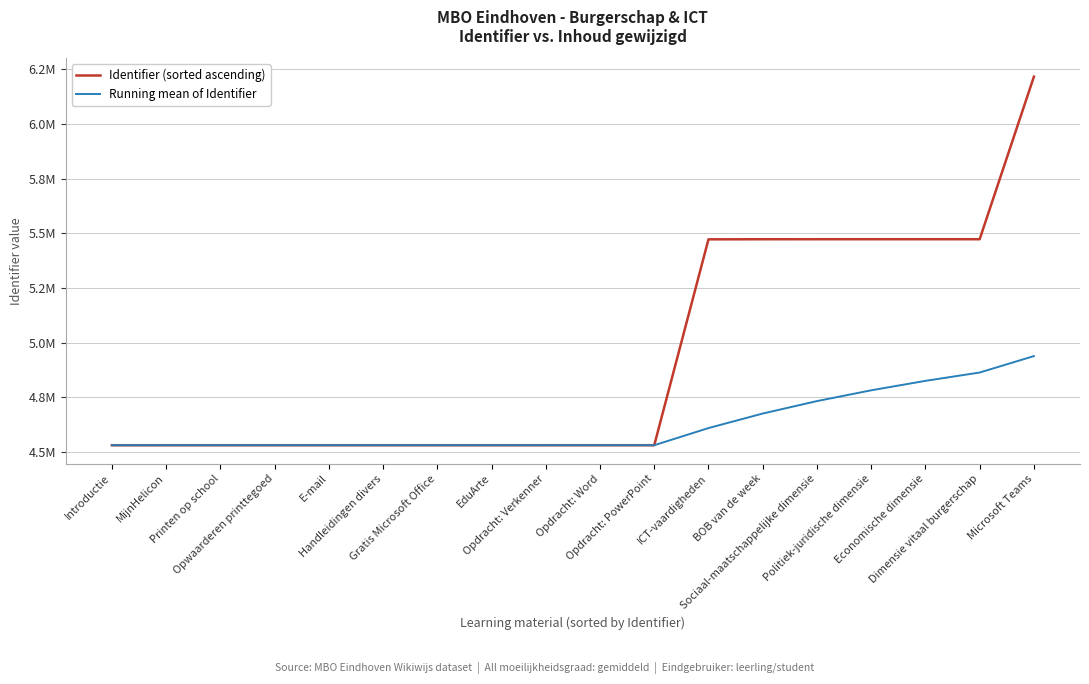

At which category is the sum across all series the highest?

Microsoft Teams